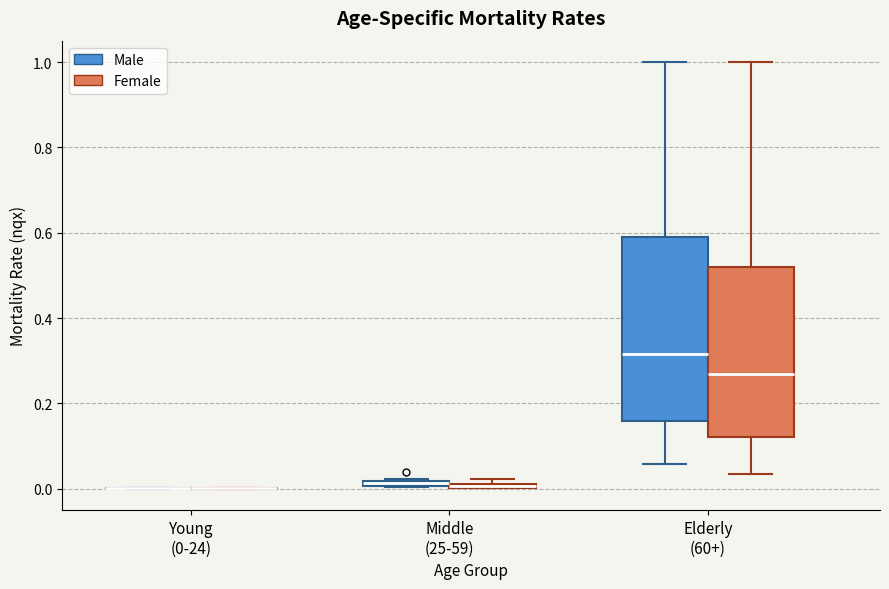

Which box is the tallest, from its lower edge to its upper edge?

Elderly (60+) (Male)